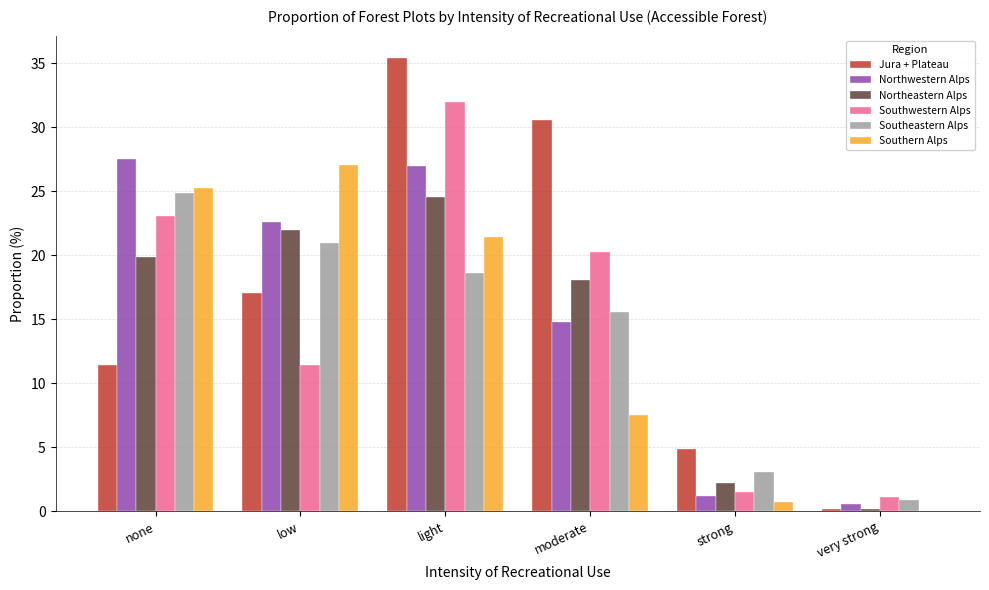

Which series has the largest total across all categories?

Jura + Plateau